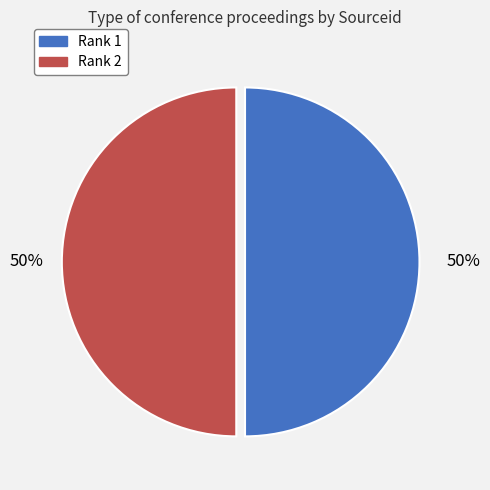

The Rank 2 slice represents 43% of the pie. True or false?

False